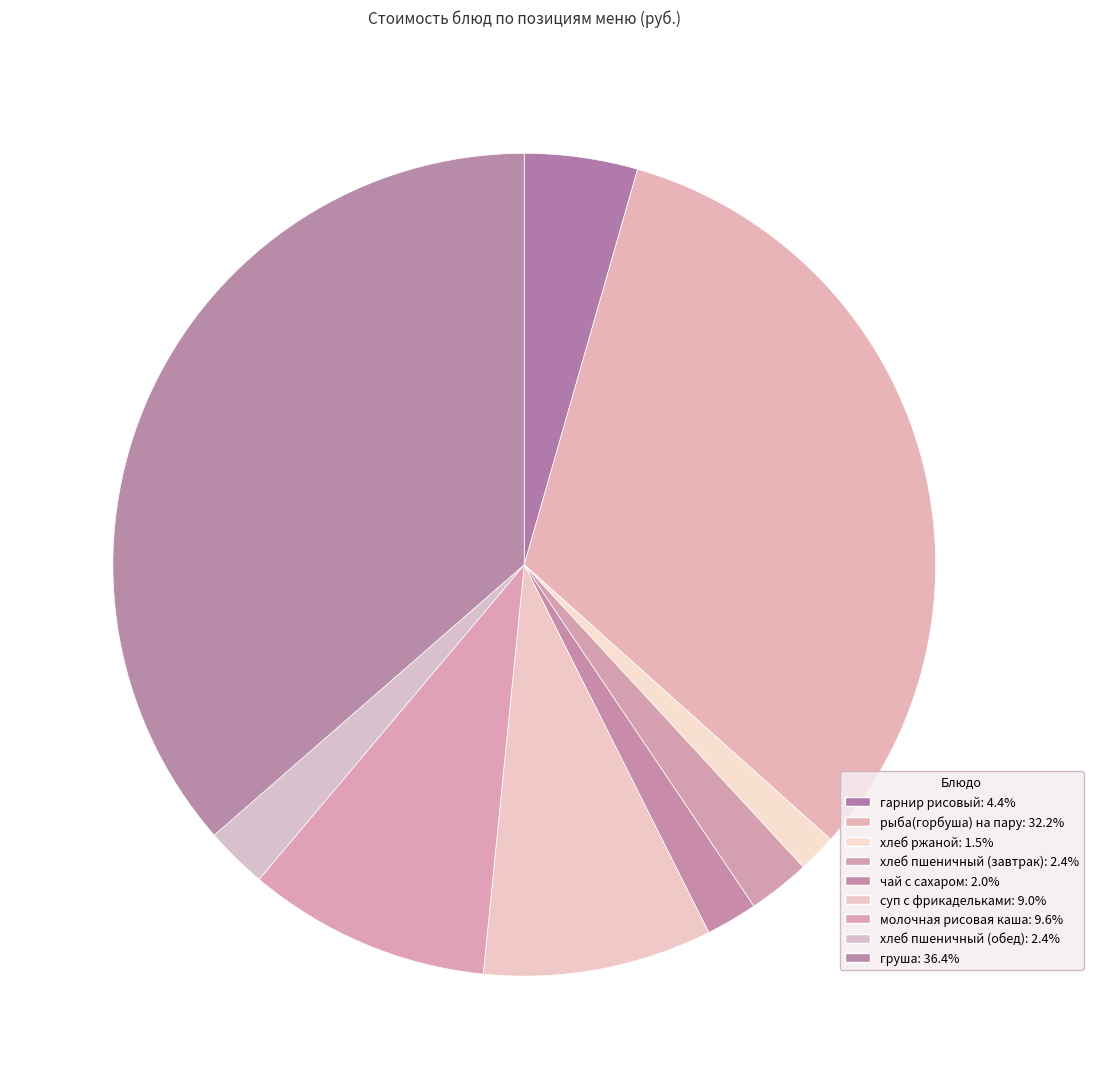

Count the number of slices in the pie.

9